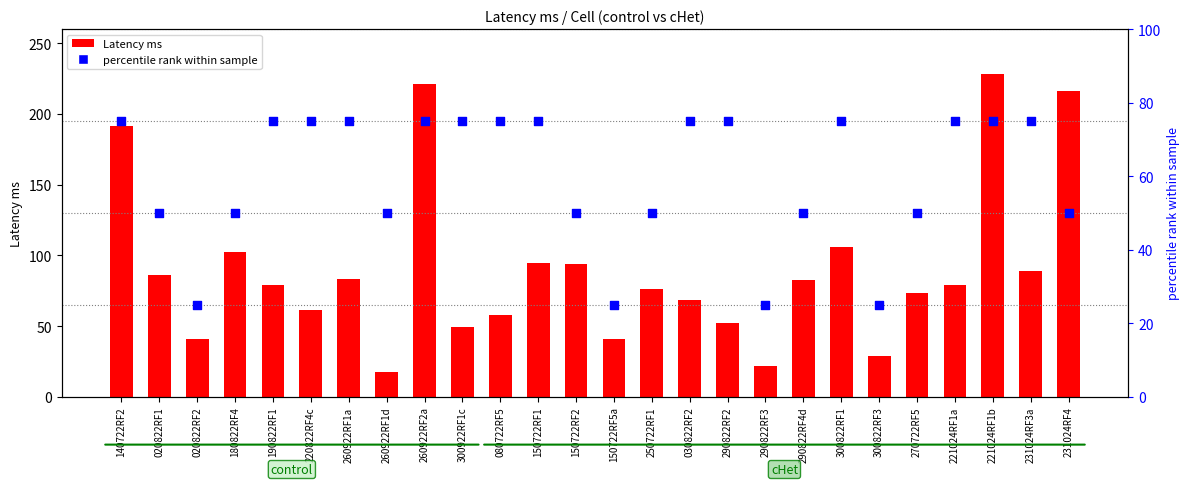

Which series contains the lowest Y value?

Latency ms